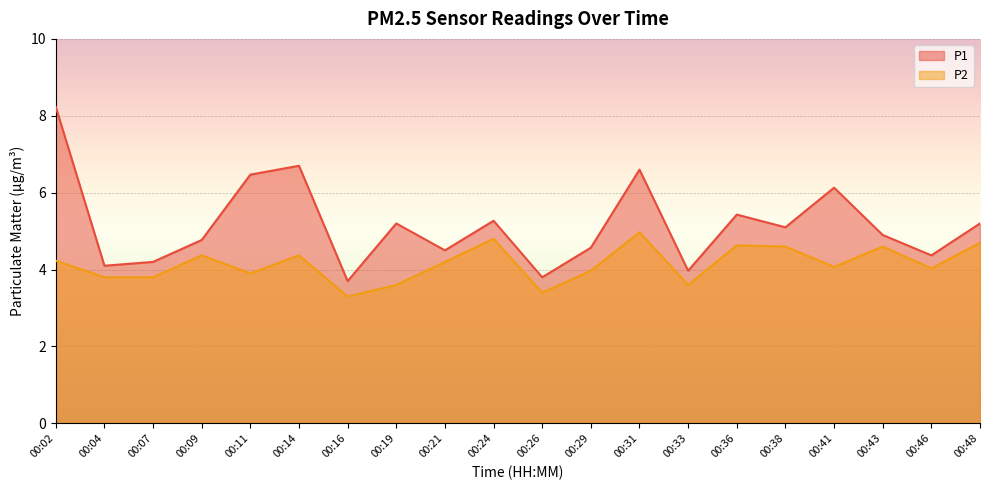

What is the value of the P2 point at the 9th from the left?

4.2